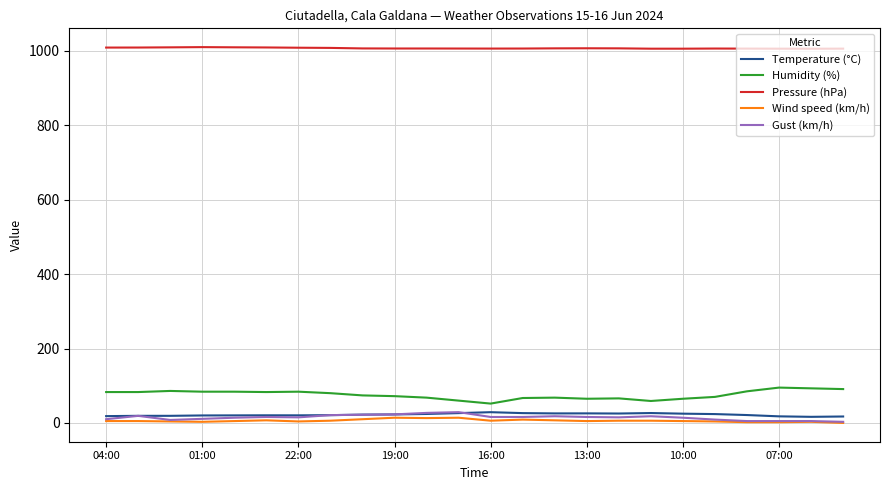

True or false: Temperature (°C) and Pressure (hPa) intersect in this chart.

False